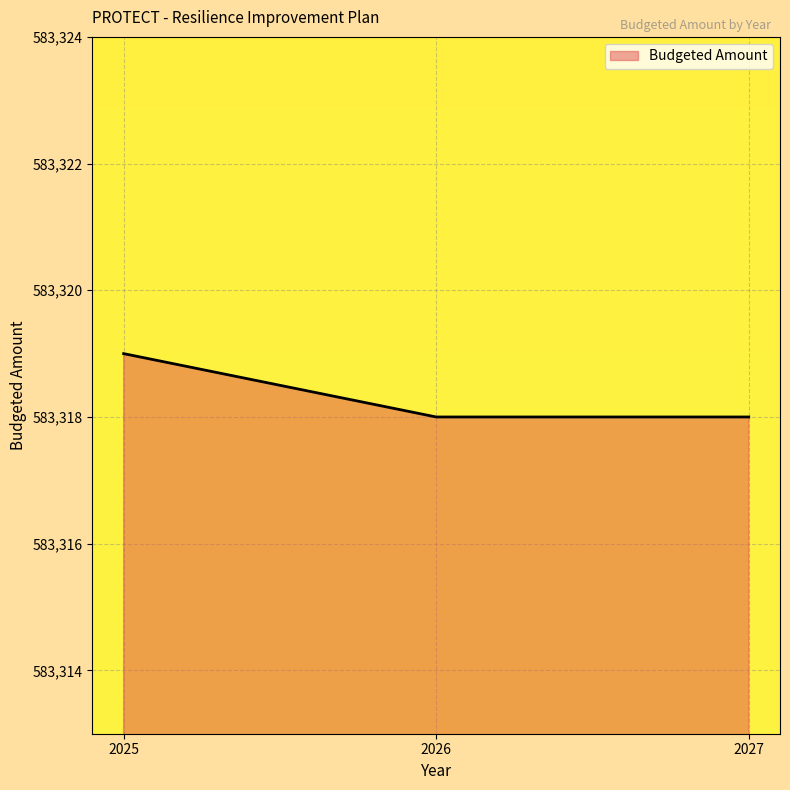

Count the number of categories in the chart.

3